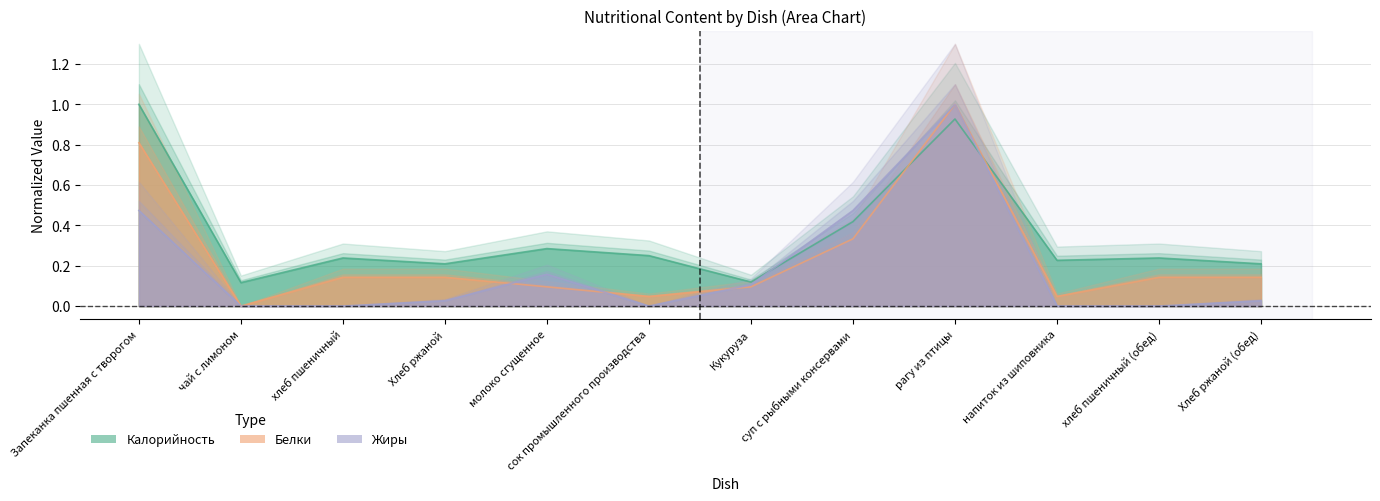

What is the total value across all series at напиток из шиповника?

0.3